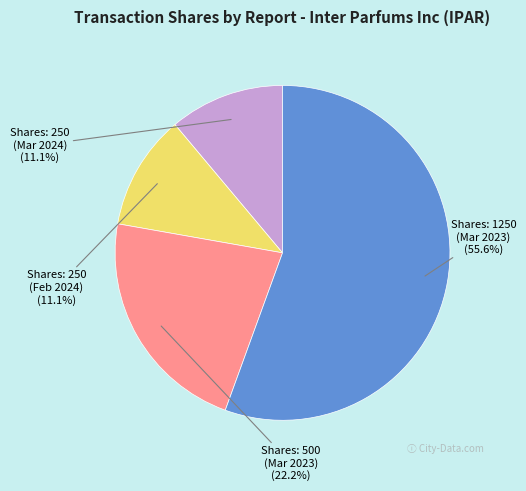

Does any single category account for the majority?

Yes